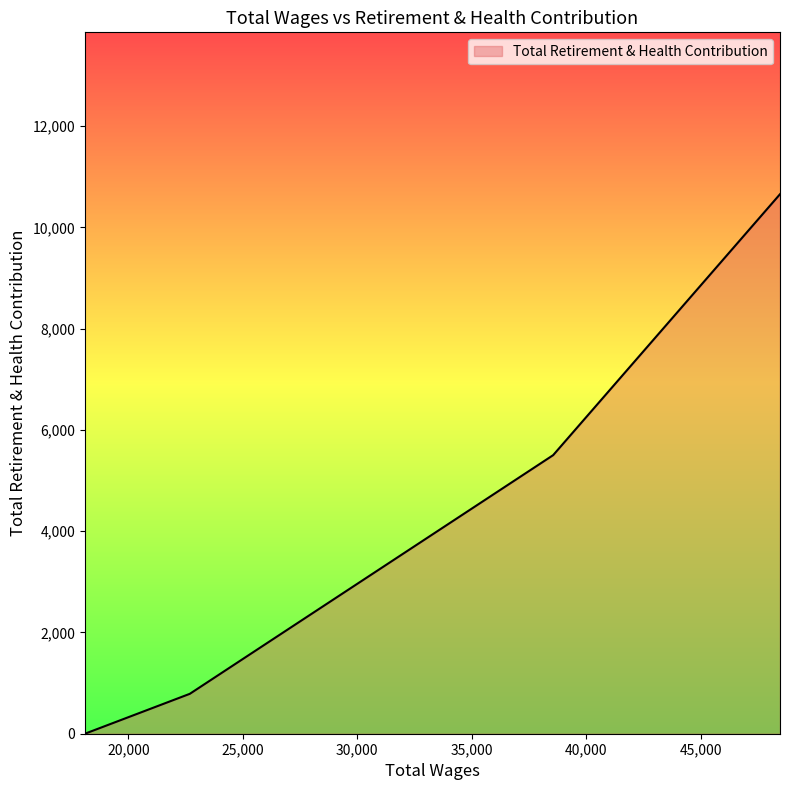

What is the maximum value shown in the chart?

10656